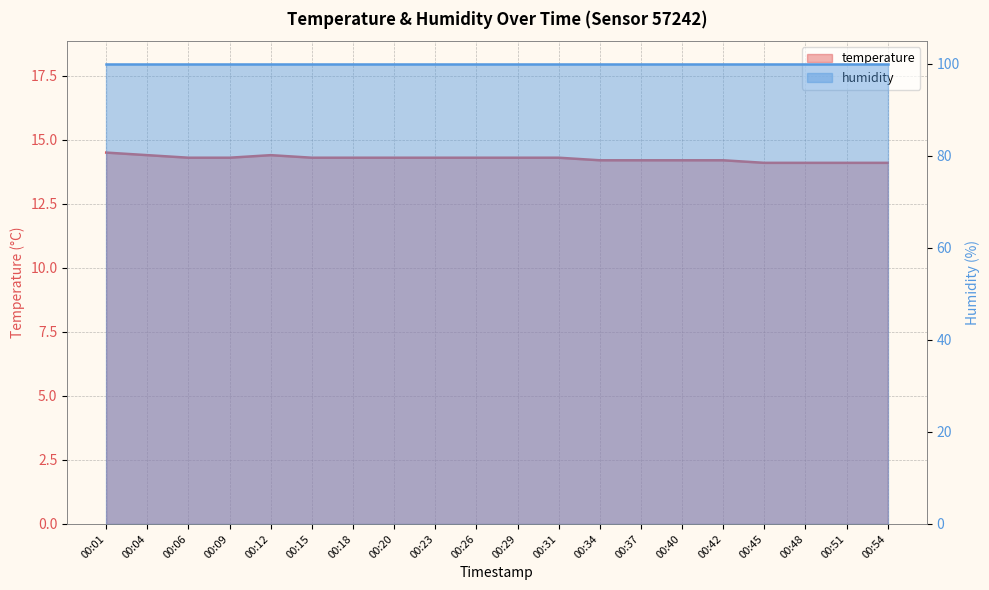

True or false: there are more than 2 points higher than both neighbors.

False